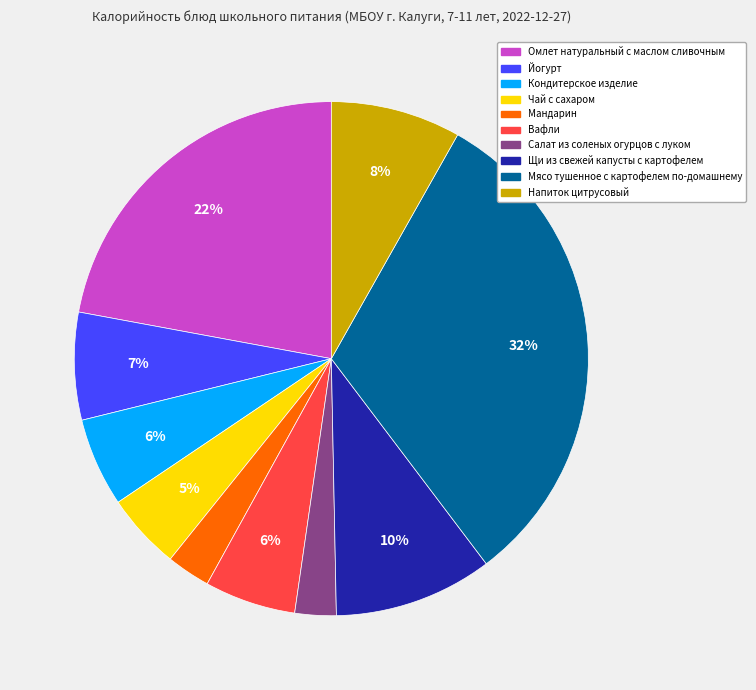

To the nearest percent, what percentage of the pie is Салат из соленых огурцов с луком?

3%